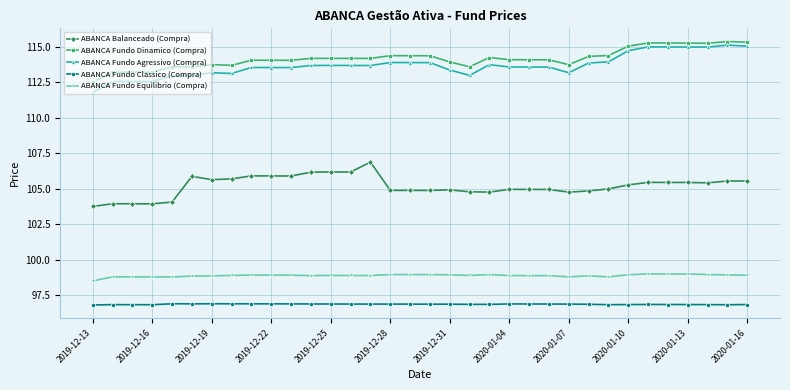

What is the minimum value shown in the chart?

96.8